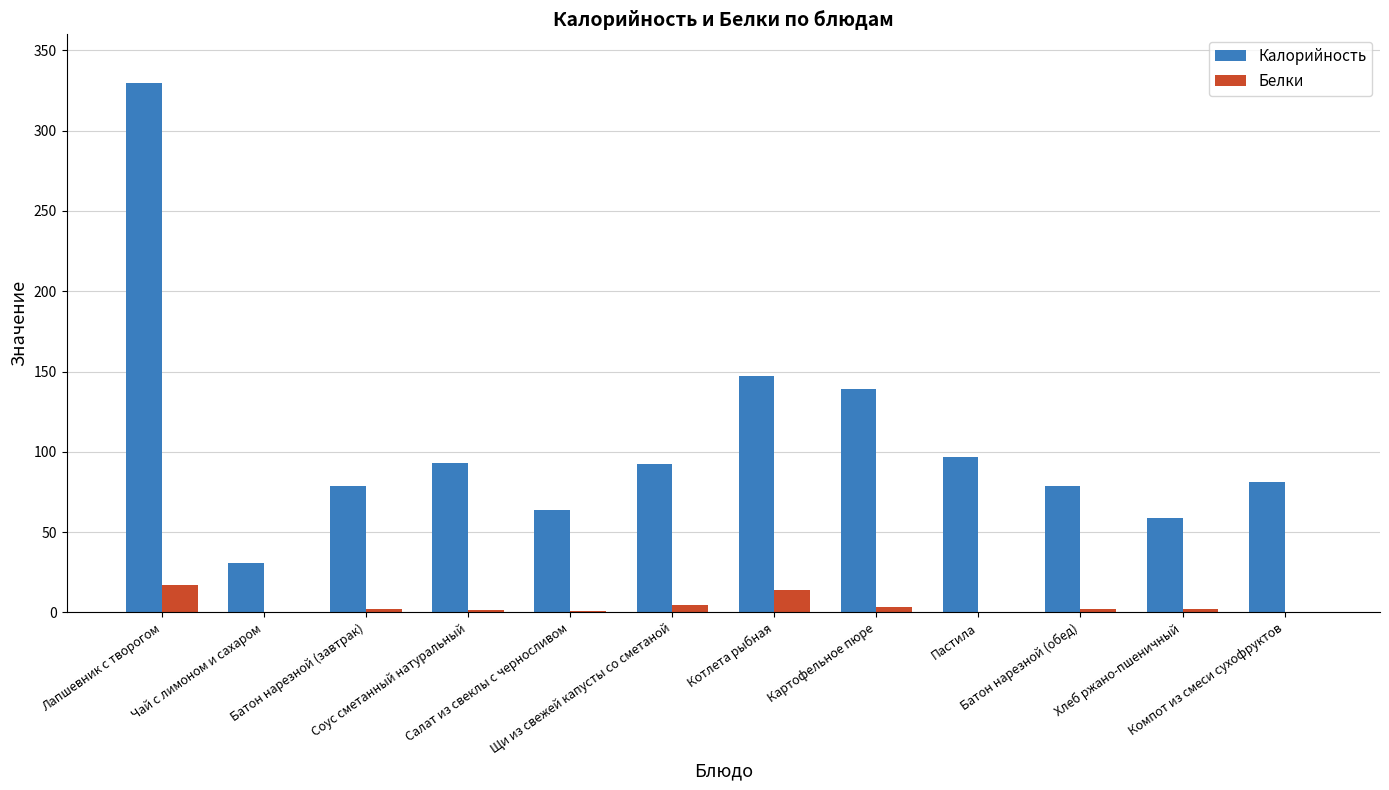

Which series has the largest total across all categories?

Калорийность